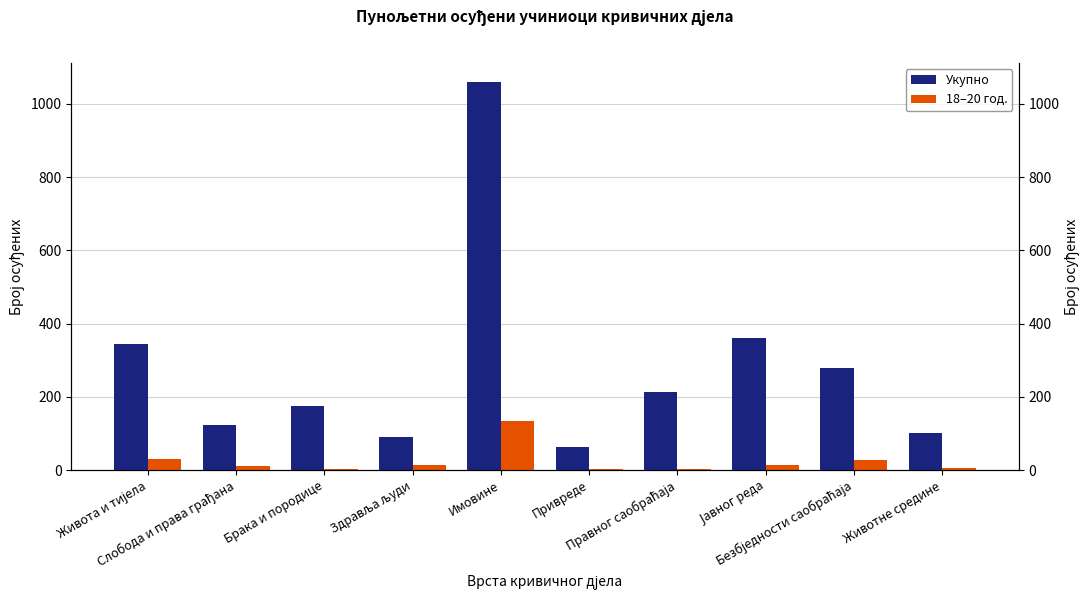

The value of Укупно at Имовине is 1059. True or false?

True